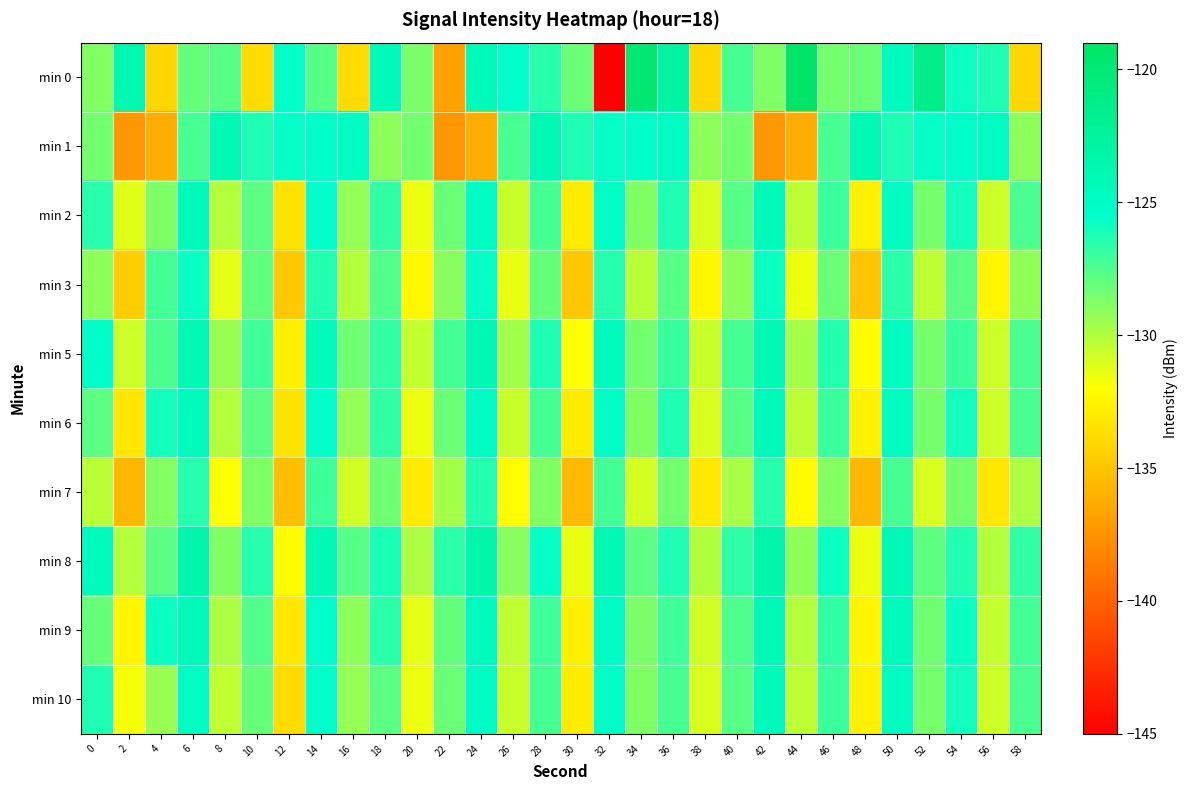

Which series has the widest spread of values?

min 0